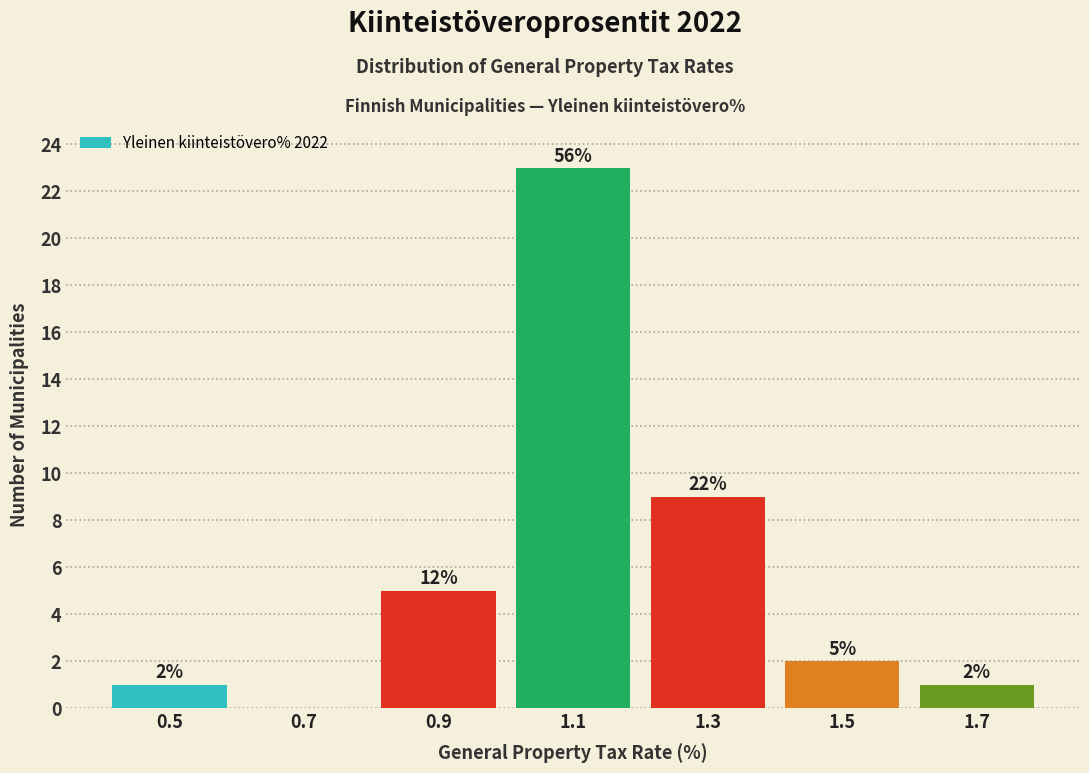

Over which range of the x-axis is the bar tallest?

1.0 to 1.2